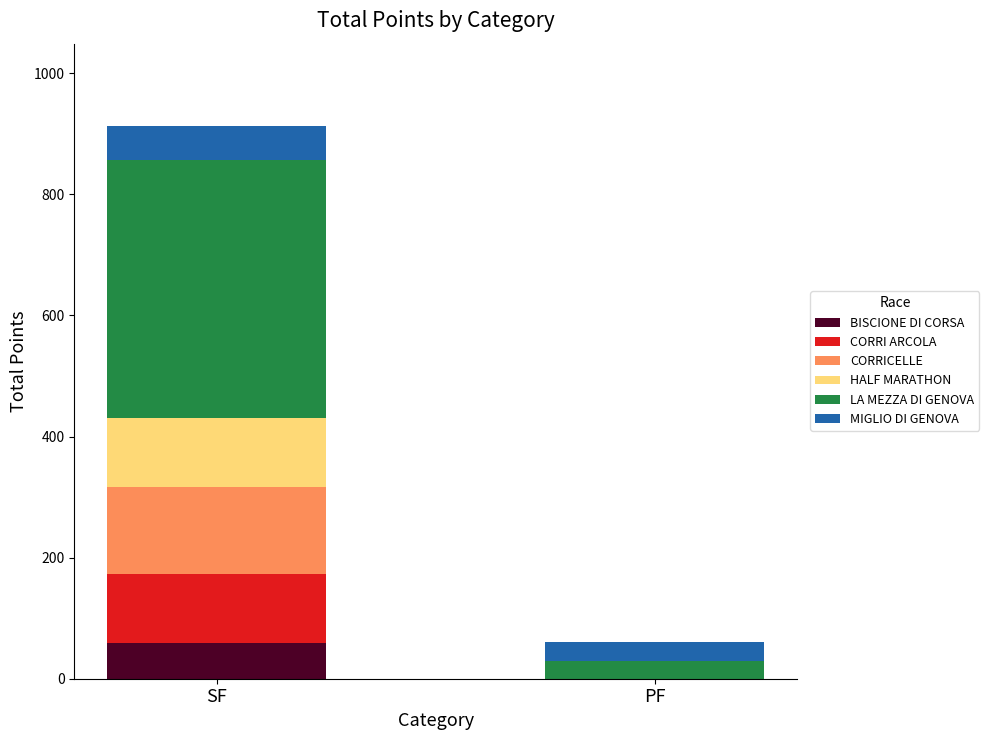

What is the total value across all series at PF?

60